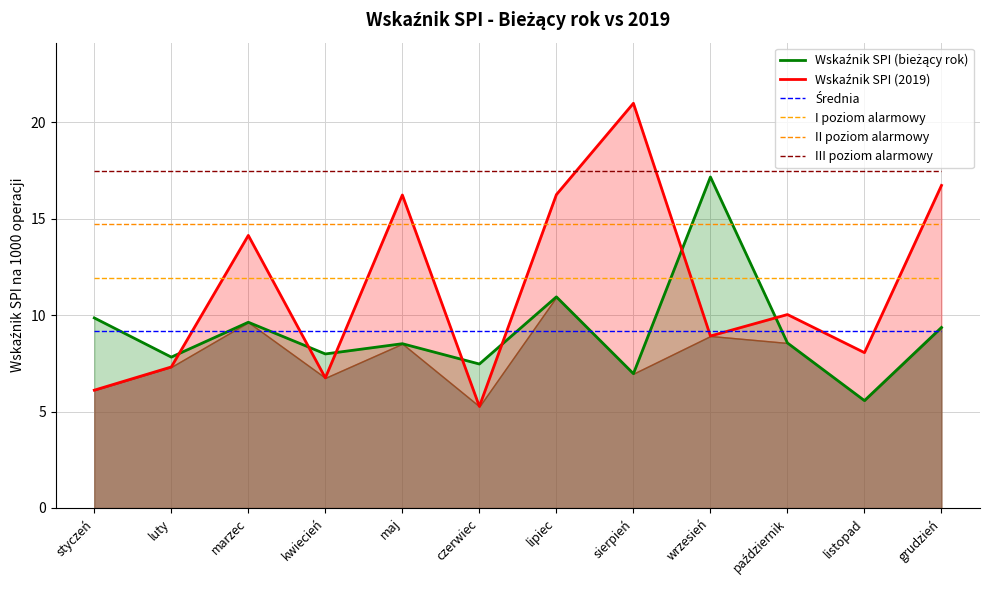

What are all the series names shown in the legend?

Wskaźnik SPI (bieżący rok), Wskaźnik SPI (2019), Średnia, I poziom alarmowy, II poziom alarmowy, III poziom alarmowy